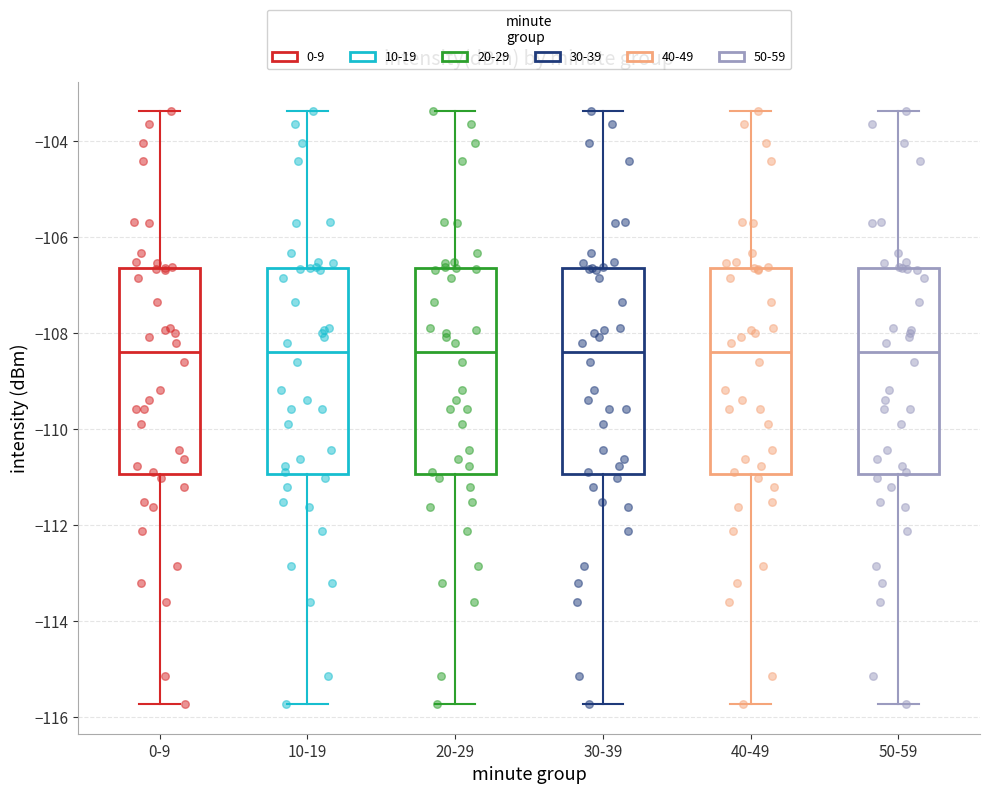

Reading left to right, transcribe this box plot: for each box, give where its median line is, the range the box spans, and where its two whiskers end, as read against the y-axis. The values are not printed on the chart, so give them approximately, as read against the axis.

0-9: median -108.4, box -111.0 to -106.6, whiskers -115.8 to -103.4
10-19: median -108.4, box -111.0 to -106.6, whiskers -115.8 to -103.4
20-29: median -108.4, box -111.0 to -106.6, whiskers -115.8 to -103.4
30-39: median -108.4, box -111.0 to -106.6, whiskers -115.8 to -103.4
40-49: median -108.4, box -111.0 to -106.6, whiskers -115.8 to -103.4
50-59: median -108.4, box -111.0 to -106.6, whiskers -115.8 to -103.4